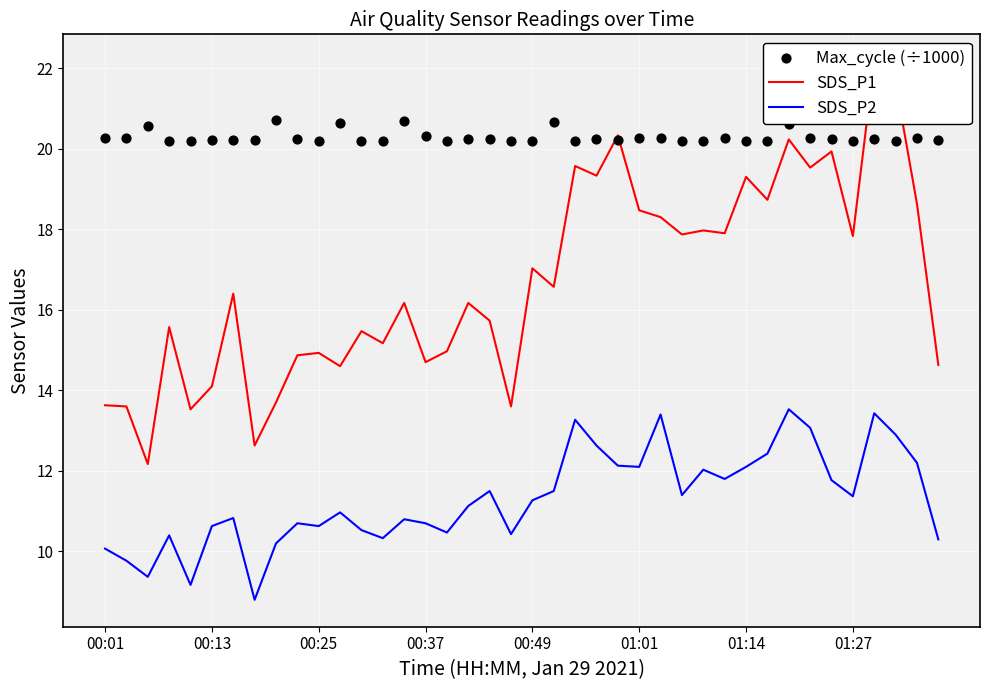

Which series has the largest Y range (max minus min)?

SDS_P1